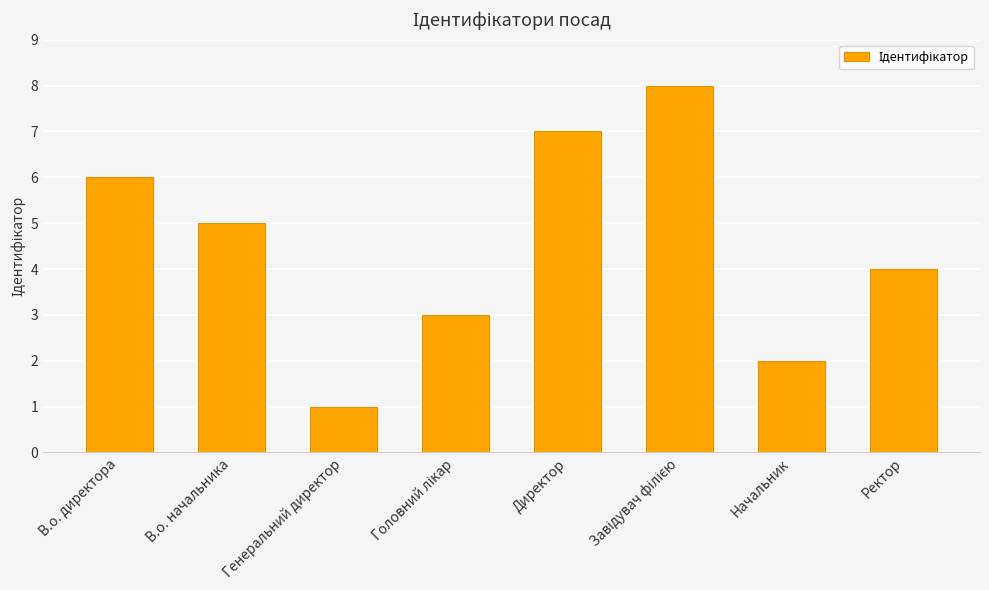

What is the maximum value shown in the chart?

8